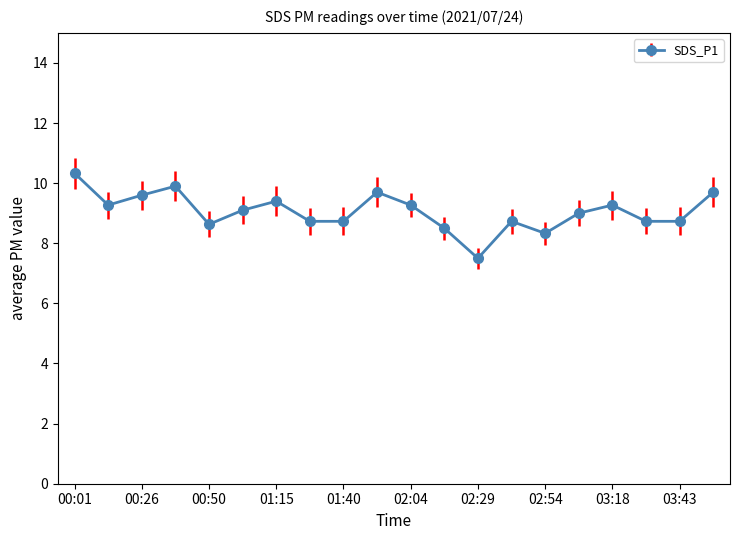

What is the difference between the second highest and second lowest values?

1.6